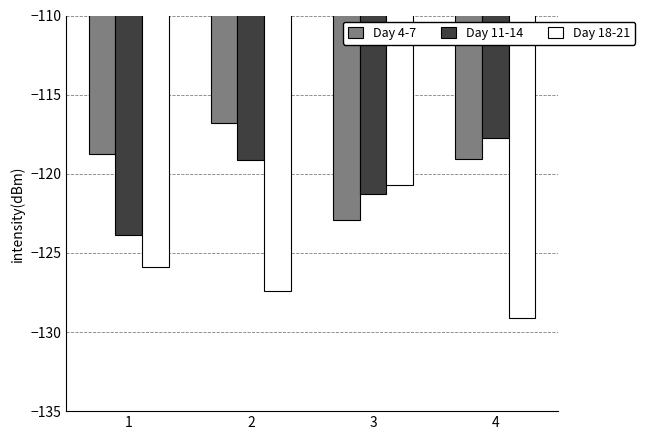

How many bars are there in total?

12